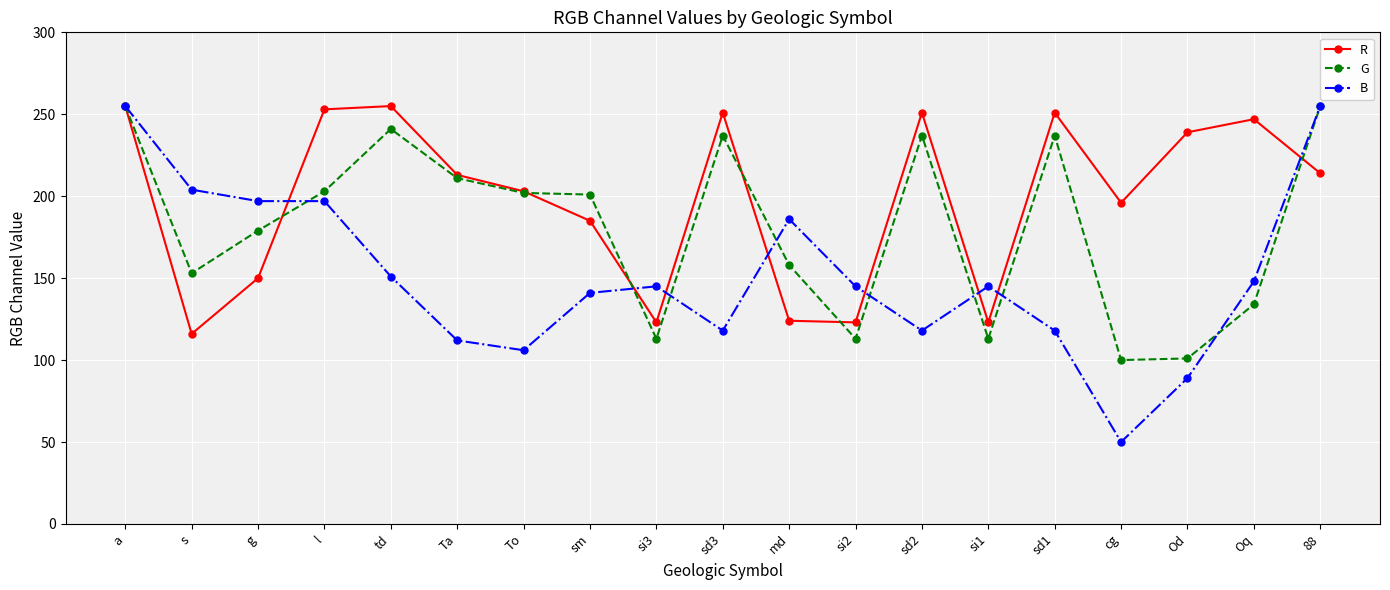

At td, list the series in order from largest to smallest.

R, G, B